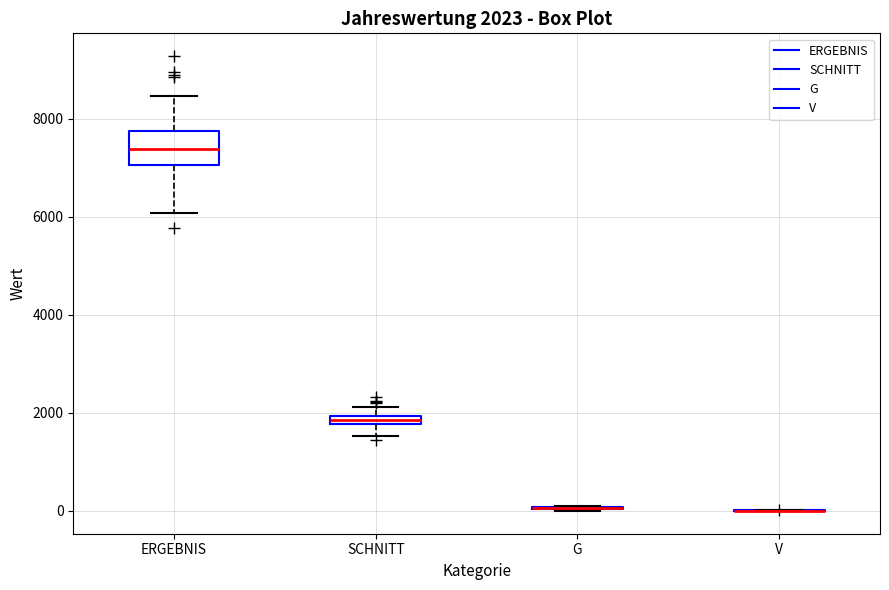

Which box is the tallest, from its lower edge to its upper edge?

ERGEBNIS